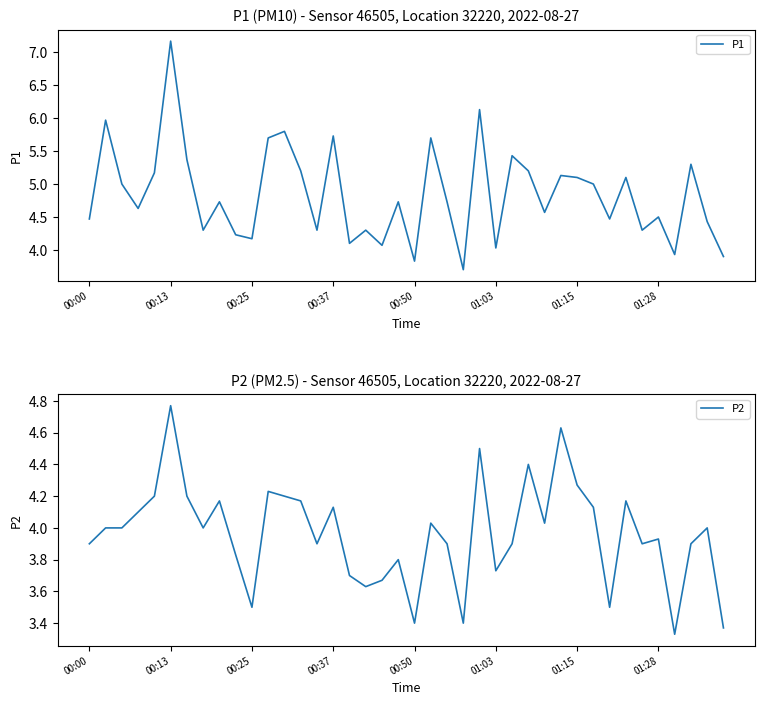

What is the label of the 28th point from the left?

27